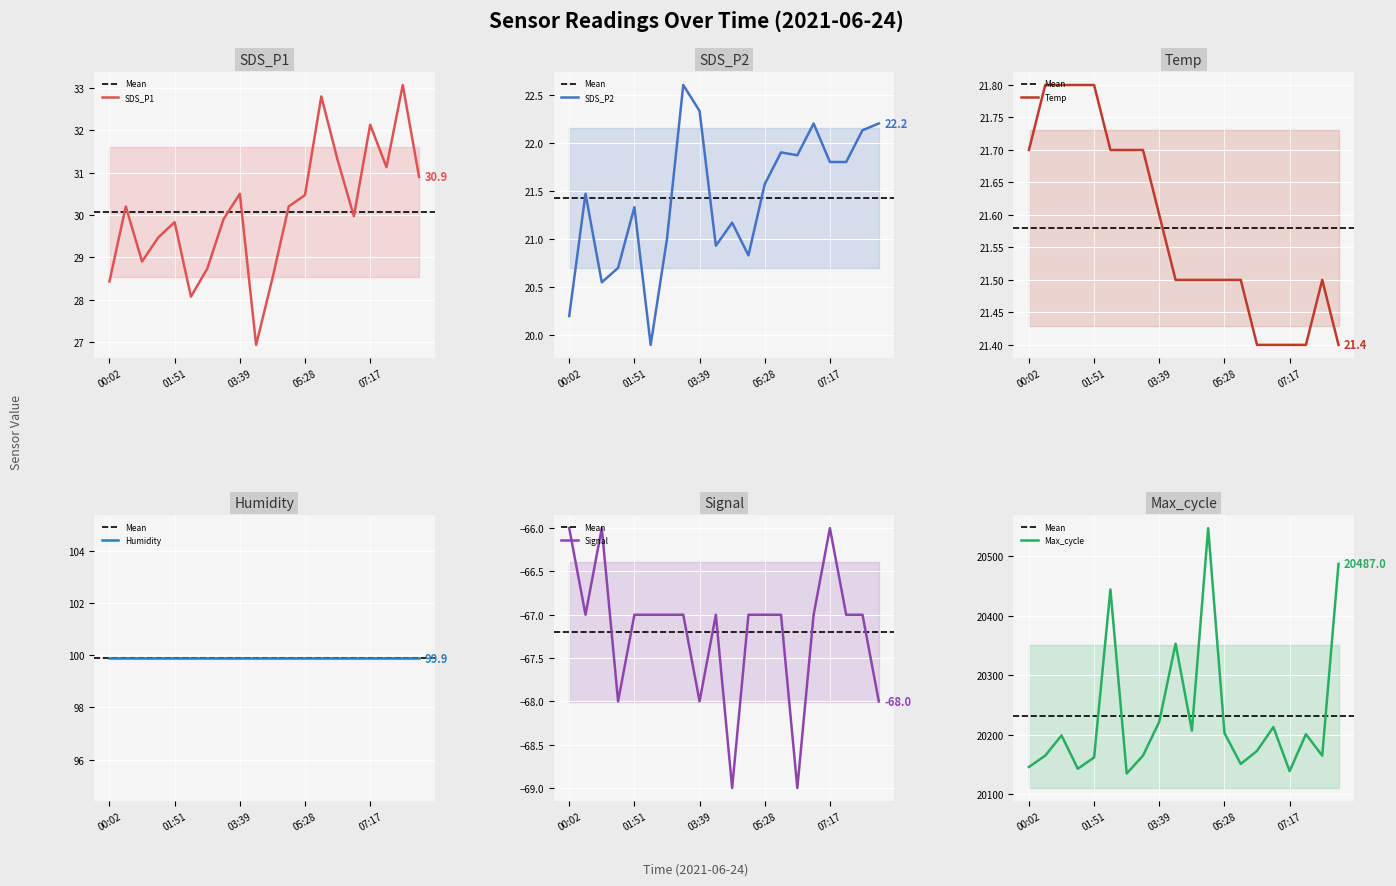

What is the highest value of the SDS_P1 series?

33.1